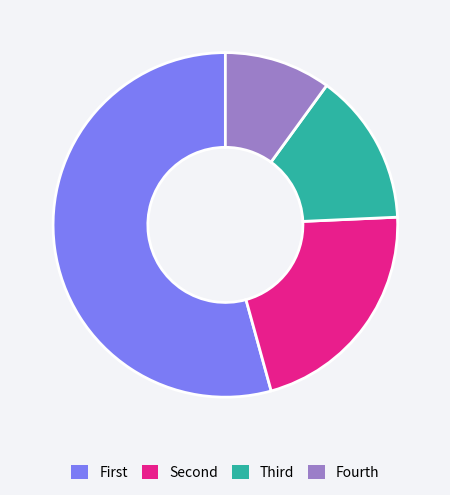

What is the largest slice in the pie chart?

First